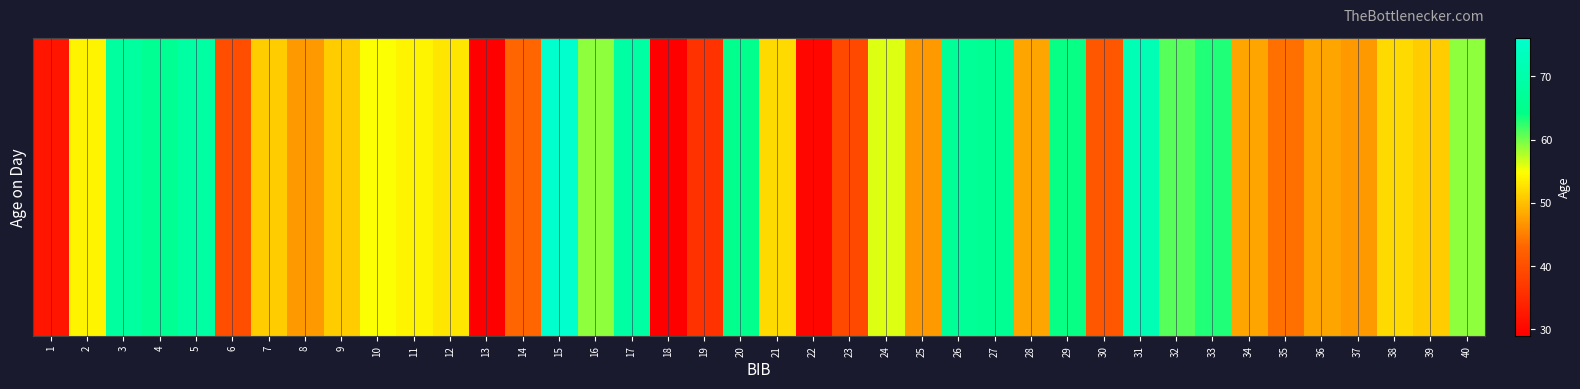

Approximately how many times larger is the value at 29 compared to 23?

1.6